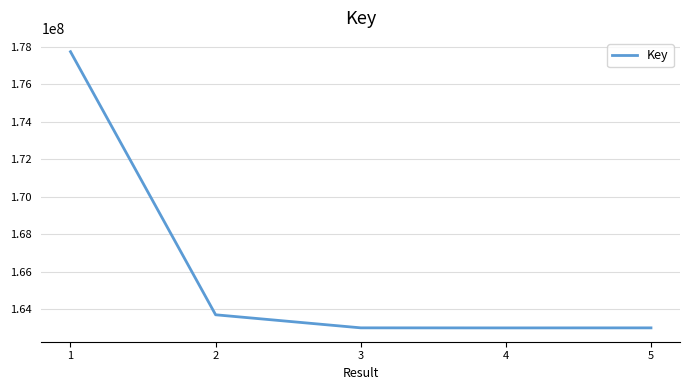

How many categories are shown in the chart?

5